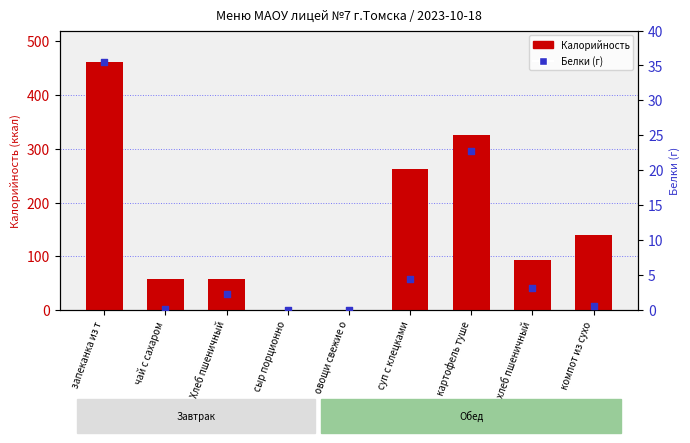

Which series has the largest Y range (max minus min)?

Калорийность